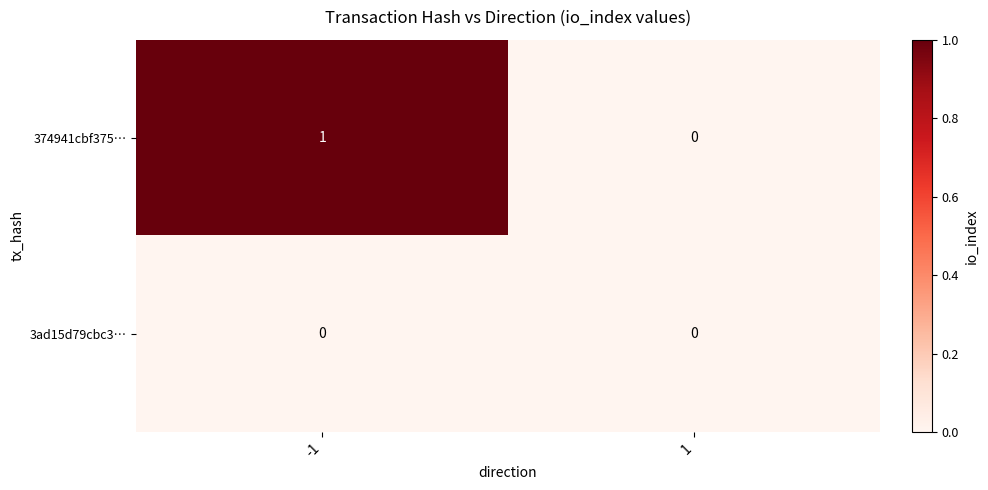

At -1, list the series in order from smallest to largest.

3ad15d79cbc3…, 374941cbf375…